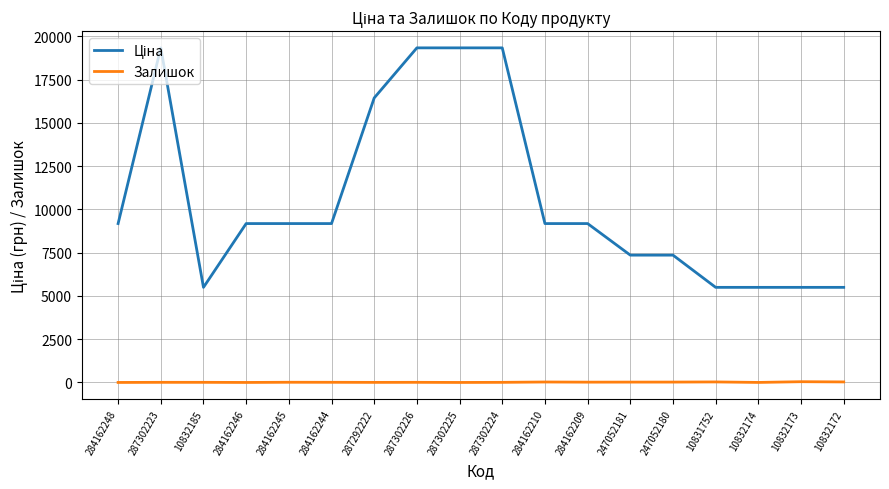

What position from the left is 10832173?

17